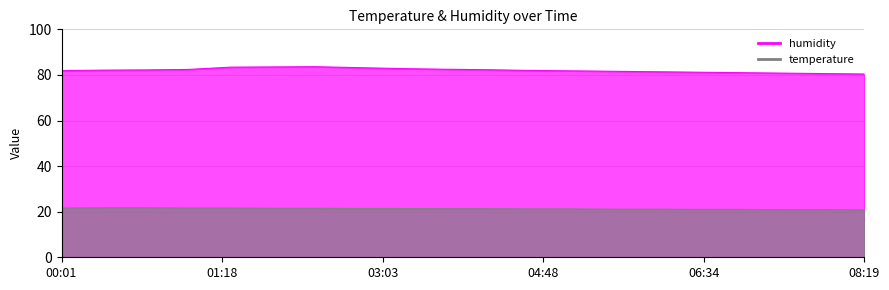

True or false: temperature and humidity intersect in this chart.

False